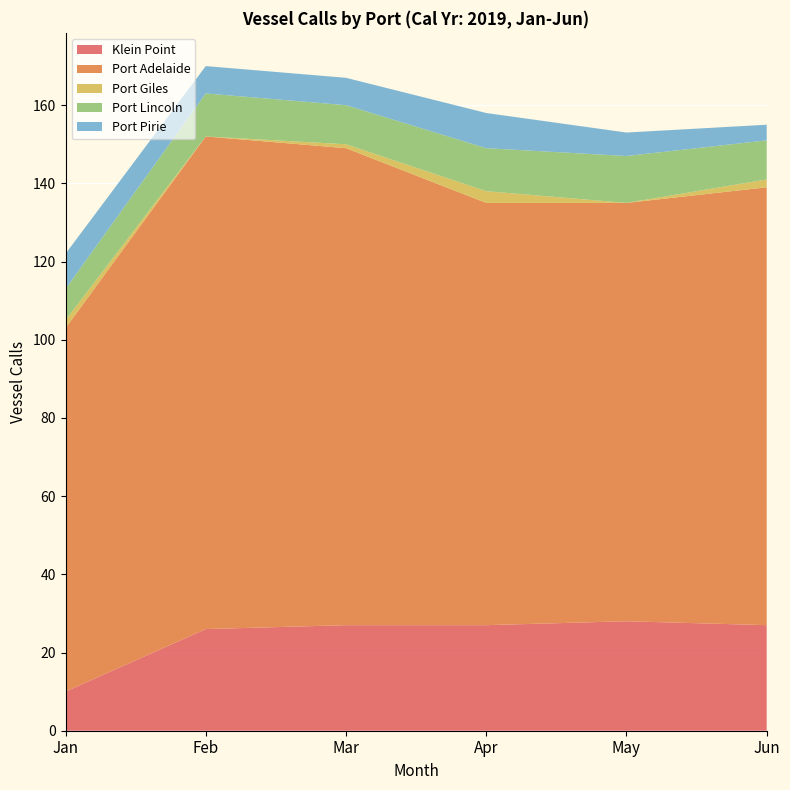

Reading right to left, extract all data points from this chart.

Klein Point: 27	28	27	27	26	10
Port Adelaide: 112	107	108	122	126	93
Port Giles: 2	0	3	1	0	2
Port Lincoln: 10	12	11	10	11	8
Port Pirie: 4	6	9	7	7	9